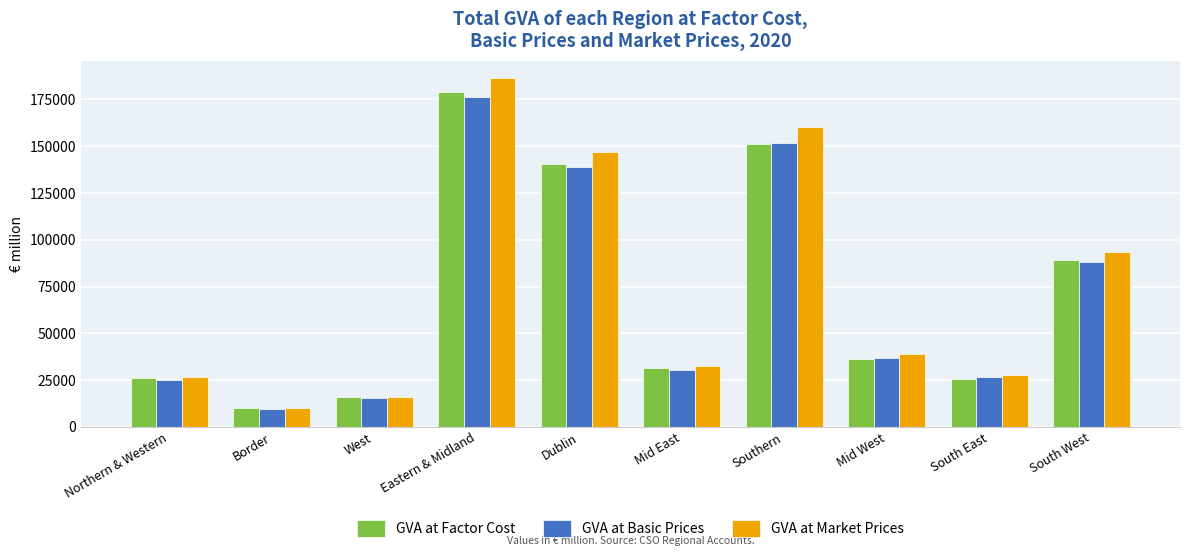

Is the value of GVA at Factor Cost at Eastern & Midland greater than the value of GVA at Market Prices at Mid East?

Yes